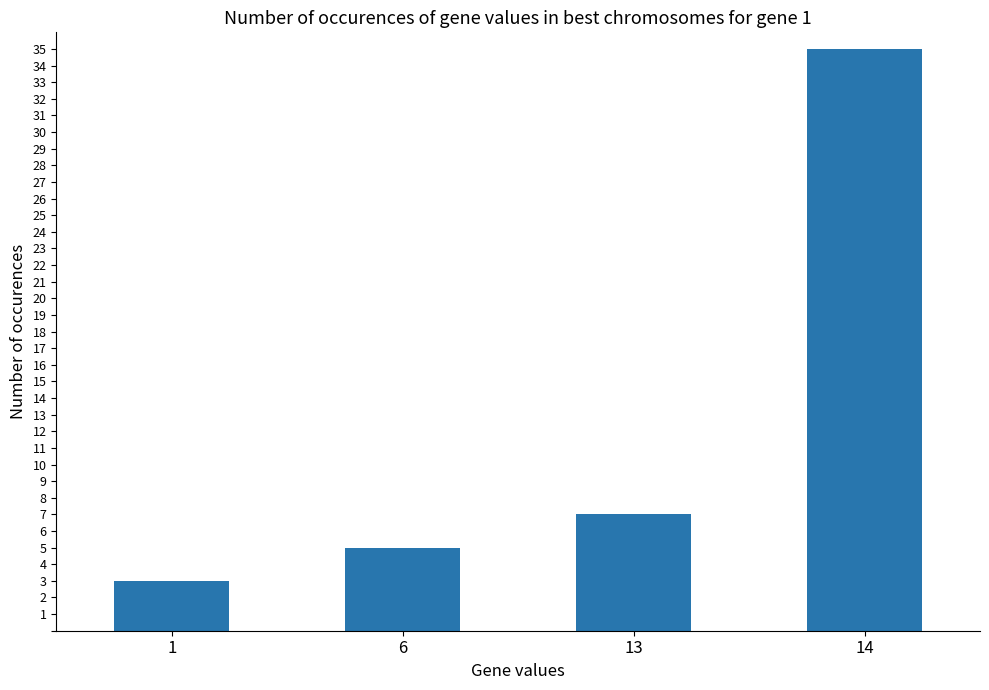

Approximately how many times larger is the value at 14 compared to 6?

7.0